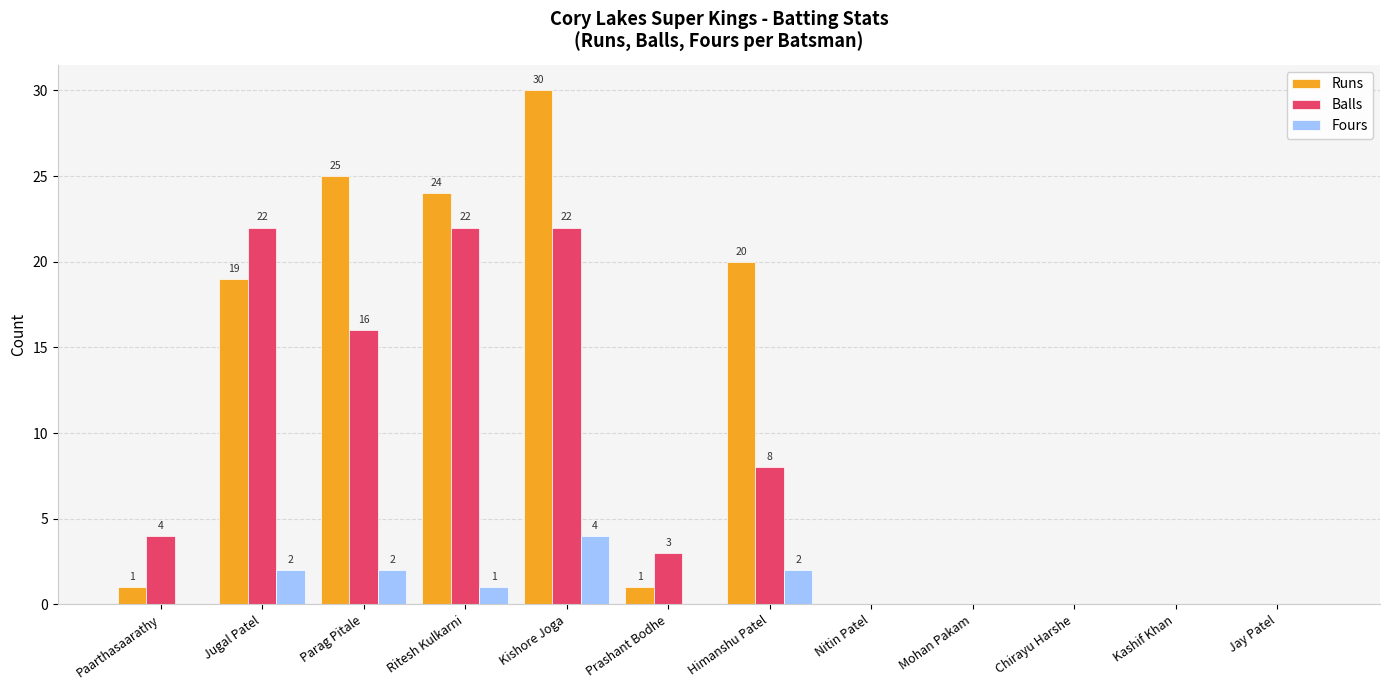

Read the Balls value at Himanshu Patel.

8